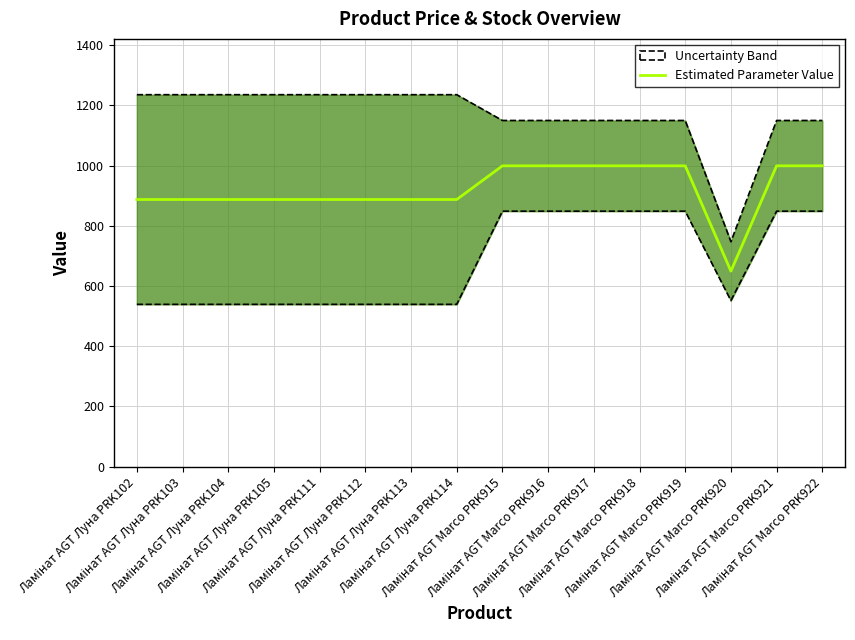

Rank the categories by value from lowest to highest.

Ламінат AGT Marco PRK920, Ламінат AGT Луна PRK102, Ламінат AGT Луна PRK103, Ламінат AGT Луна PRK104, Ламінат AGT Луна PRK105, Ламінат AGT Луна PRK111, Ламінат AGT Луна PRK112, Ламінат AGT Луна PRK113, Ламінат AGT Луна PRK114, Ламінат AGT Marco PRK915, Ламінат AGT Marco PRK916, Ламінат AGT Marco PRK917, Ламінат AGT Marco PRK918, Ламінат AGT Marco PRK919, Ламінат AGT Marco PRK921, Ламінат AGT Marco PRK922